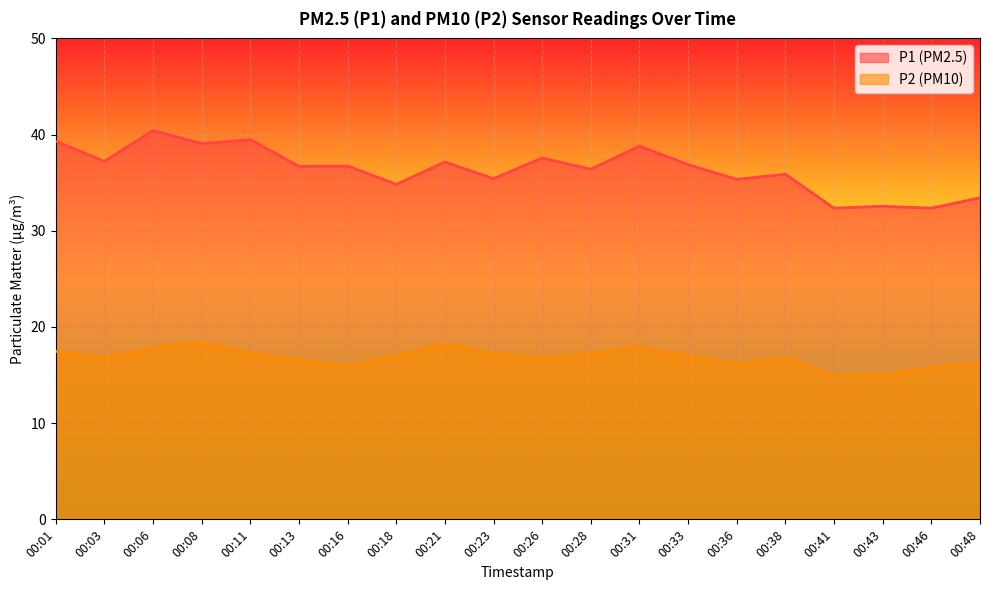

Read the P1 value at 00:46.

32.4